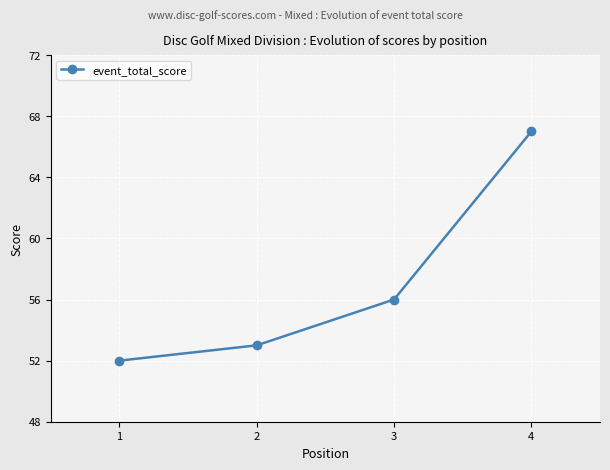

True or false: the data shows 15 at 4.

False